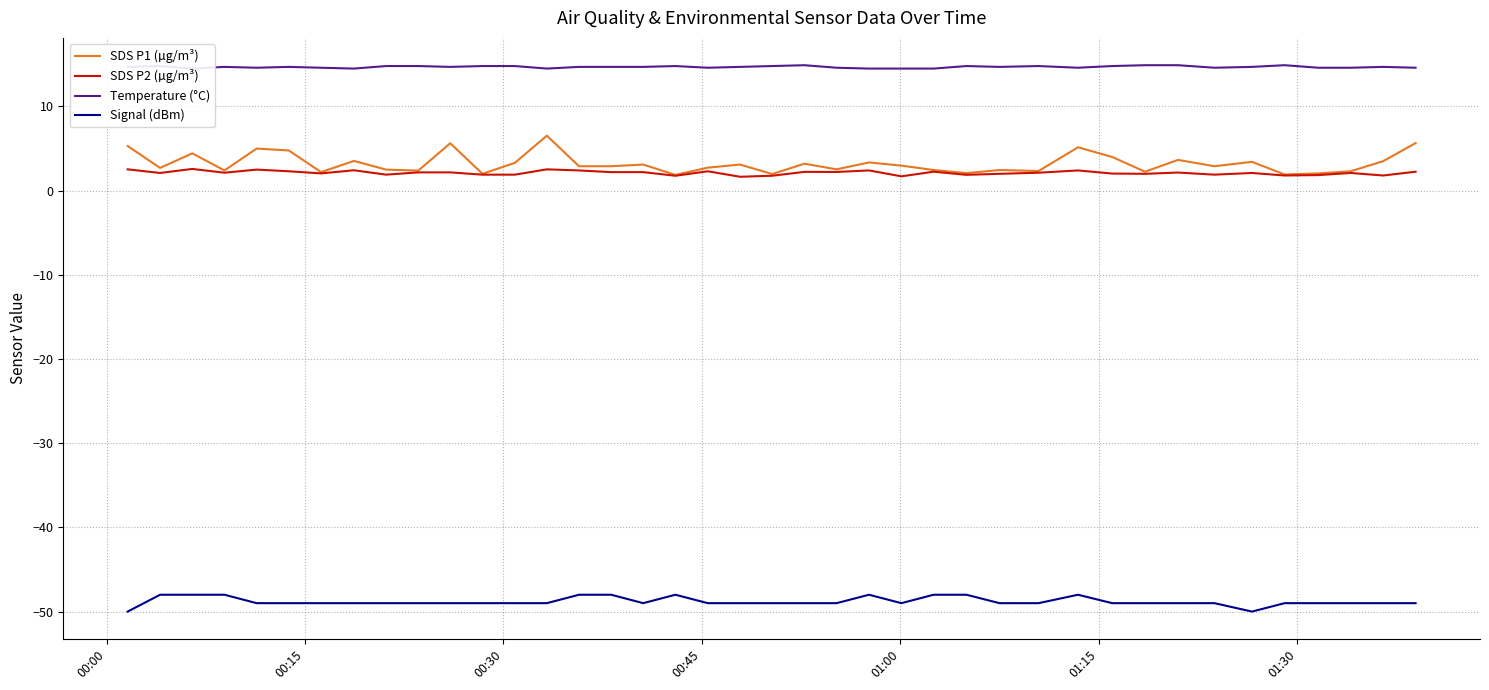

Which series has the largest total across all categories?

Temperature (°C)